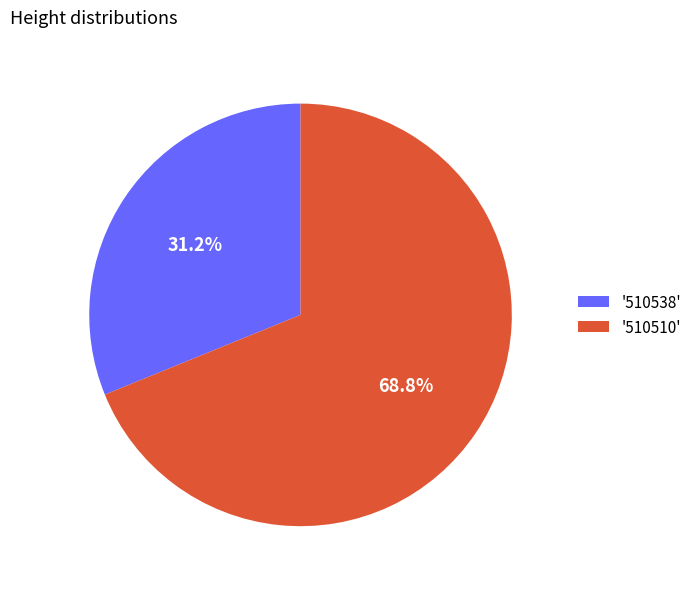

Which has a higher value, '510538' or '510510'?

'510510'